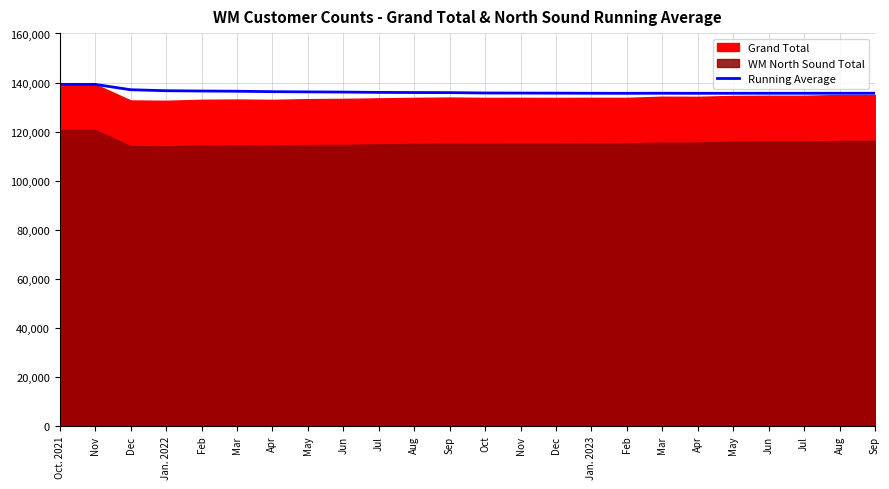

Which label corresponds to the largest value in the chart?

Oct. 2021